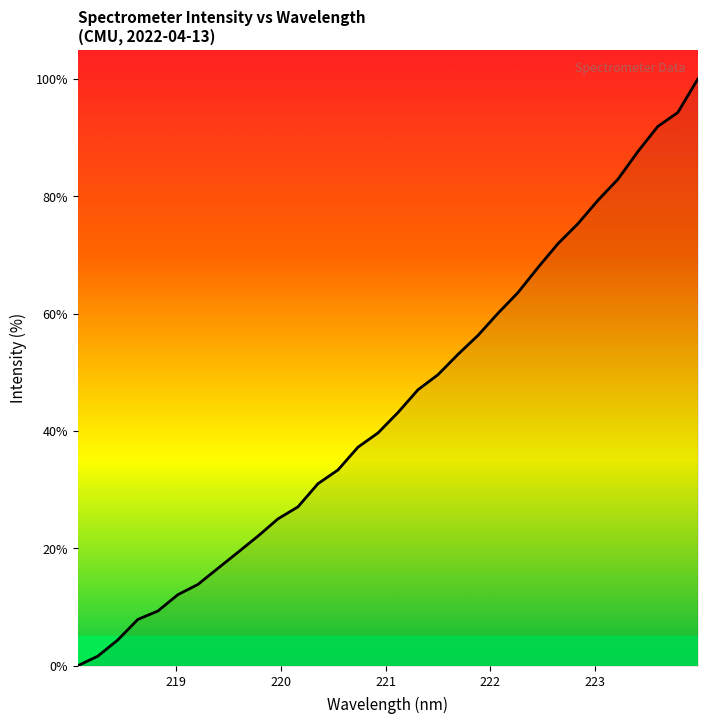

How many values are above zero?

31